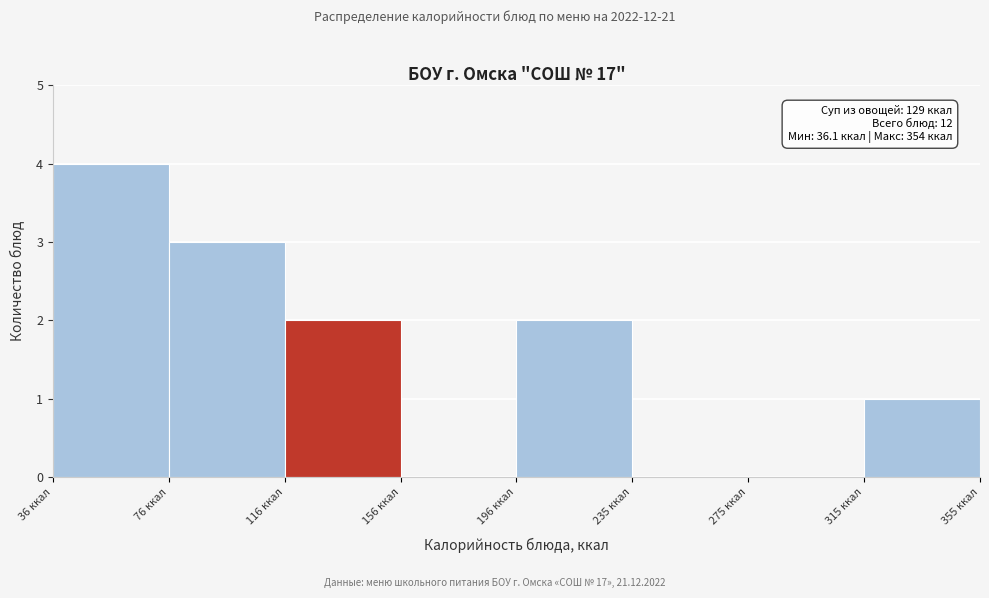

Over which range of the x-axis is the bar tallest?

35 to 75